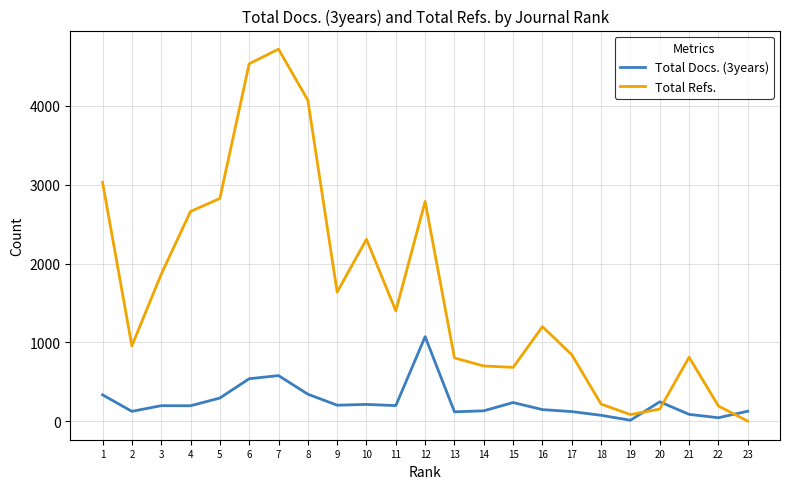

What is the highest value of the Total Refs. series?

4721